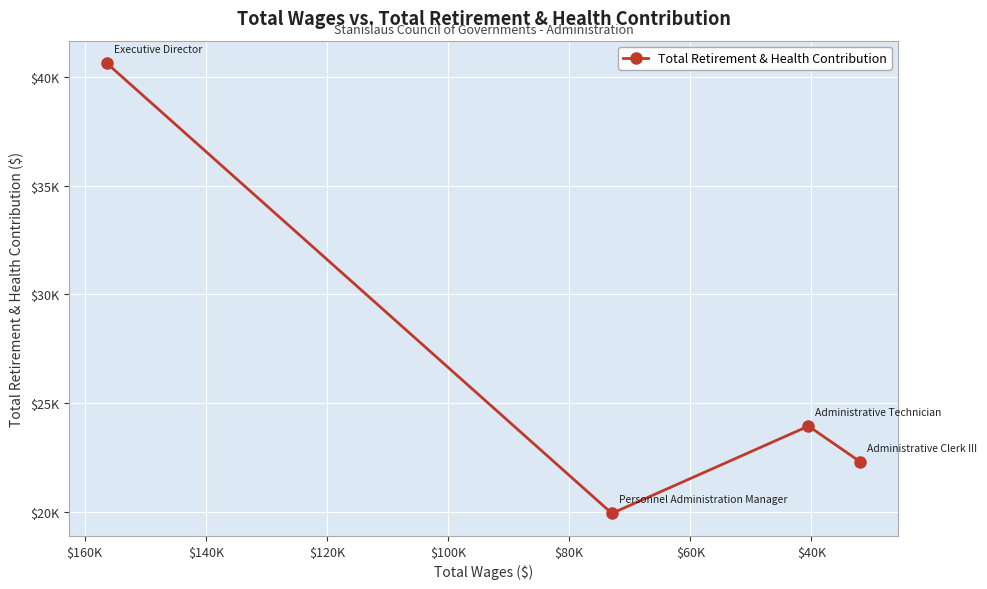

How many data points are above 23945?

1